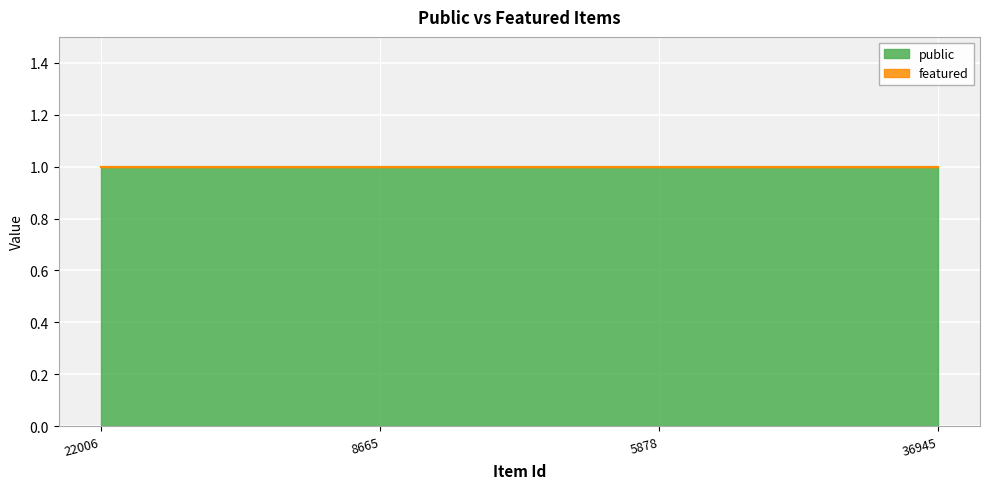

Read the public value at 5878.

1